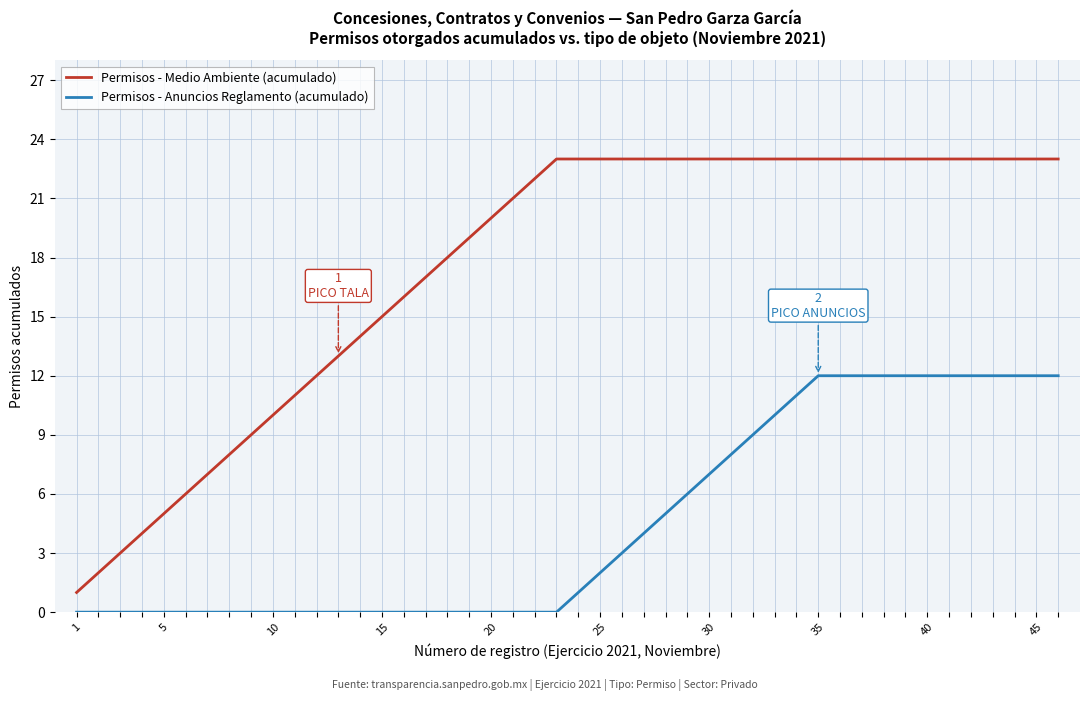

True or false: Permisos - Anuncios Reglamento (acumulado) and Permisos - Medio Ambiente (acumulado) intersect in this chart.

False